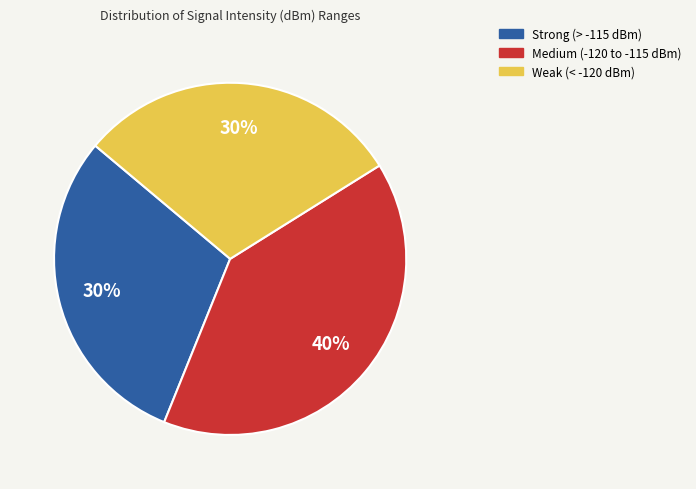

Which category has the biggest portion of the pie?

Medium (-120 to -115 dBm)